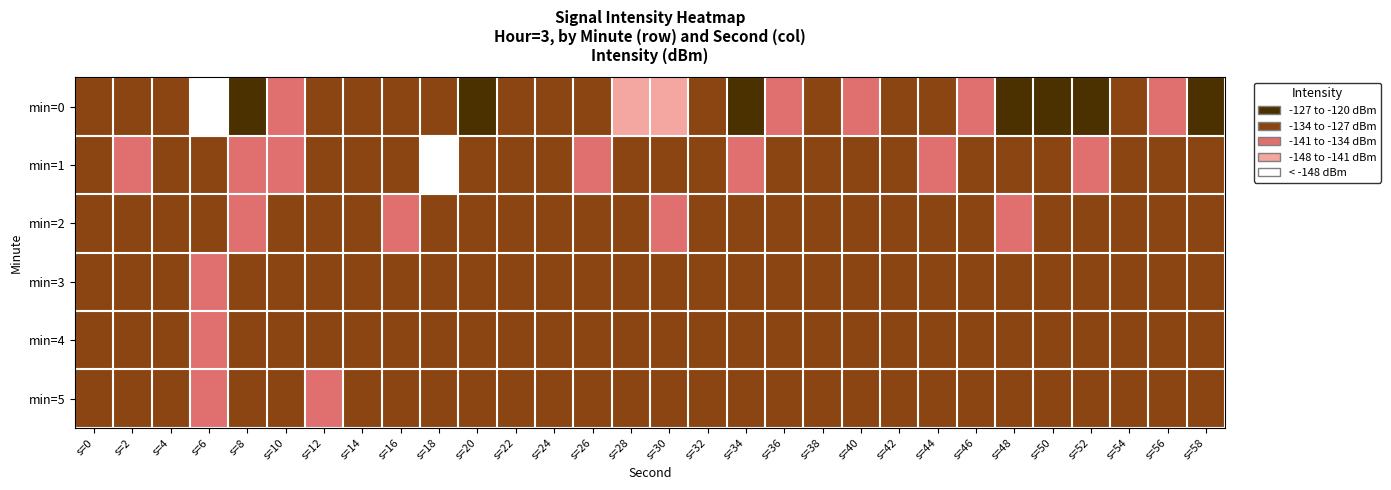

Reading right to left, transcribe all the data shown in this chart.

min=0: s=58=-124.0	s=56=-137.1	s=54=-127.4	s=52=-126.7	s=50=-125.0	s=48=-124.3	s=46=-138.4	s=44=-133.3	s=42=-129.0	s=40=-134.1	s=38=-132.0	s=36=-135.8	s=34=-120.5	s=32=-130.7	s=30=-143.2	s=28=-145.4	s=26=-128.1	s=24=-127.4	s=22=-128.0	s=20=-125.7	s=18=-128.9	s=16=-130.0	s=14=-129.2	s=12=-133.2	s=10=-140.7	s=8=-123.1	s=6=-150.1	s=4=-128.8	s=2=-133.4	s=0=-132.5
min=1: s=58=-128.4	s=56=-131.7	s=54=-129.1	s=52=-135.6	s=50=-130.3	s=48=-127.9	s=46=-132.6	s=44=-134.2	s=42=-129.7	s=40=-131.8	s=38=-128.5	s=36=-130.1	s=34=-136.7	s=32=-133.4	s=30=-127.6	s=28=-128.9	s=26=-135.2	s=24=-131.5	s=22=-129.3	s=20=-132.1	s=18=-154.6	s=16=-128.5	s=14=-127.3	s=12=-131.2	s=10=-135.8	s=8=-140.1	s=6=-133.7	s=4=-128.7	s=2=-137.2	s=0=-130.9
min=2: s=58=-129.2	s=56=-131.3	s=54=-133.2	s=52=-128.6	s=50=-130.5	s=48=-134.8	s=46=-129.6	s=44=-131.1	s=42=-133.5	s=40=-128.8	s=38=-130.2	s=36=-132.7	s=34=-129.4	s=32=-131.6	s=30=-134.3	s=28=-127.2	s=26=-130.9	s=24=-133.1	s=22=-128.7	s=20=-131.4	s=18=-129.8	s=16=-136.5	s=14=-132.9	s=12=-128.3	s=10=-130.6	s=8=-135.1	s=6=-127.4	s=4=-133.8	s=2=-131.2	s=0=-129.5
min=3: s=58=-128.8	s=56=-130.2	s=54=-132.5	s=52=-129.1	s=50=-130.8	s=48=-133.1	s=46=-128.7	s=44=-130.3	s=42=-132.6	s=40=-129.5	s=38=-131.0	s=36=-133.4	s=34=-128.9	s=32=-130.6	s=30=-132.3	s=28=-129.7	s=26=-131.5	s=24=-133.0	s=22=-128.5	s=20=-130.1	s=18=-132.8	s=16=-128.2	s=14=-130.4	s=12=-133.7	s=10=-129.3	s=8=-131.9	s=6=-134.6	s=4=-128.1	s=2=-132.4	s=0=-130.7
min=4: s=58=-129.1	s=56=-130.5	s=54=-132.8	s=52=-129.4	s=50=-131.1	s=48=-133.4	s=46=-129.0	s=44=-130.6	s=42=-132.9	s=40=-129.8	s=38=-131.3	s=36=-133.7	s=34=-129.2	s=32=-130.9	s=30=-132.6	s=28=-130.0	s=26=-131.8	s=24=-133.3	s=22=-128.8	s=20=-130.4	s=18=-133.1	s=16=-128.5	s=14=-130.7	s=12=-134.0	s=10=-129.6	s=8=-132.2	s=6=-134.9	s=4=-128.4	s=2=-132.7	s=0=-131.0
min=5: s=58=-129.4	s=56=-130.8	s=54=-133.1	s=52=-129.7	s=50=-131.4	s=48=-133.7	s=46=-129.3	s=44=-130.9	s=42=-133.2	s=40=-130.1	s=38=-131.6	s=36=-134.0	s=34=-129.5	s=32=-131.2	s=30=-132.9	s=28=-130.3	s=26=-132.1	s=24=-133.6	s=22=-129.1	s=20=-130.7	s=18=-133.4	s=16=-128.8	s=14=-131.0	s=12=-134.3	s=10=-129.9	s=8=-132.5	s=6=-135.2	s=4=-128.7	s=2=-133.0	s=0=-131.3